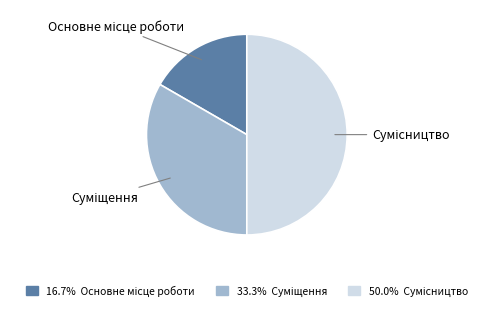

To the nearest percent, what is the combined percentage of Основне місце роботи and Суміщення?

50%